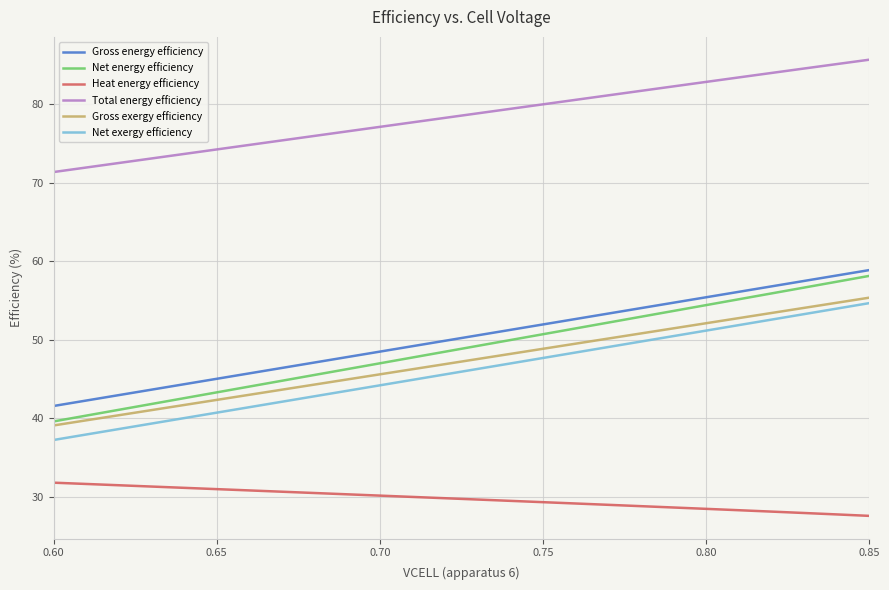

Which series has the largest total across all categories?

Total energy efficiency